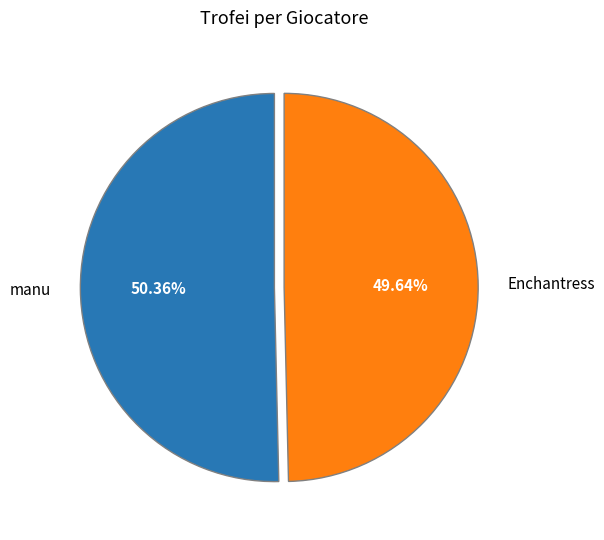

How many segments does this pie chart have?

2